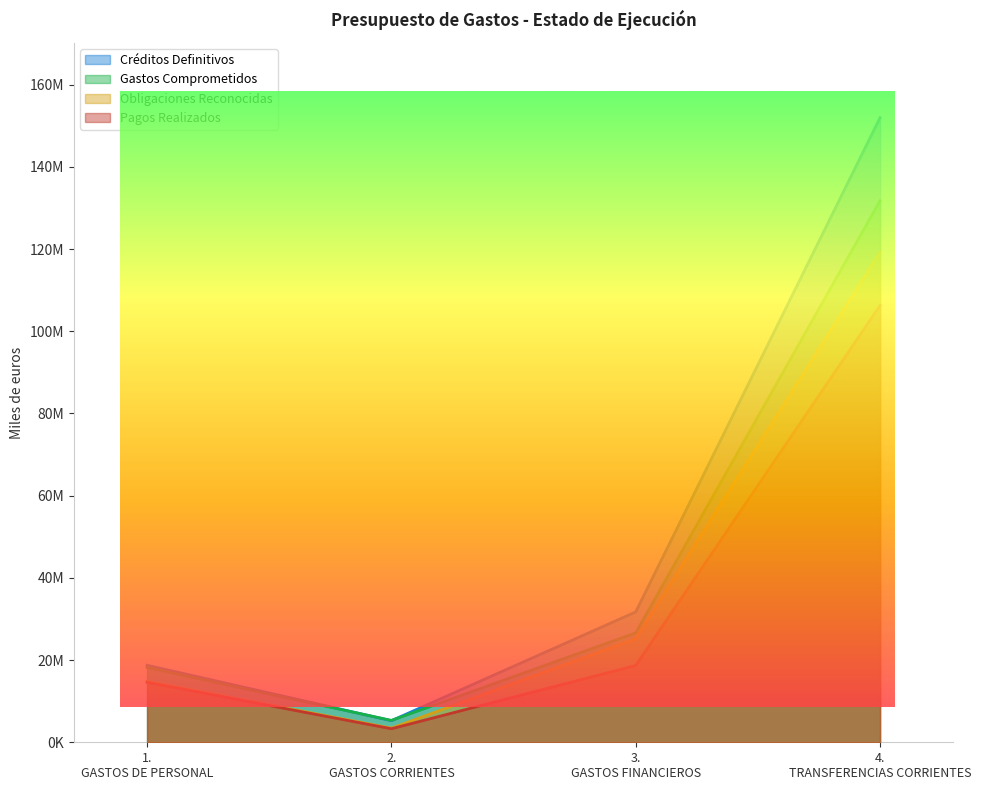

Reading left to right, what are all the values shown in this chart?

Créditos Definitivos: 1. GASTOS DE PERSONAL=18734780	2. GASTOS CORRIENTES=5250048	3. GASTOS FINANCIEROS=31717579	4. TRANSFERENCIAS CORRIENTES=151948409
Gastos Comprometidos: 1. GASTOS DE PERSONAL=18190266	2. GASTOS CORRIENTES=5323889	3. GASTOS FINANCIEROS=26617850	4. TRANSFERENCIAS CORRIENTES=131755874
Obligaciones Reconocidas: 1. GASTOS DE PERSONAL=14791695	2. GASTOS CORRIENTES=3438837	3. GASTOS FINANCIEROS=25192002	4. TRANSFERENCIAS CORRIENTES=119211565
Pagos Realizados: 1. GASTOS DE PERSONAL=14594684	2. GASTOS CORRIENTES=3289899	3. GASTOS FINANCIEROS=18677226	4. TRANSFERENCIAS CORRIENTES=106273238